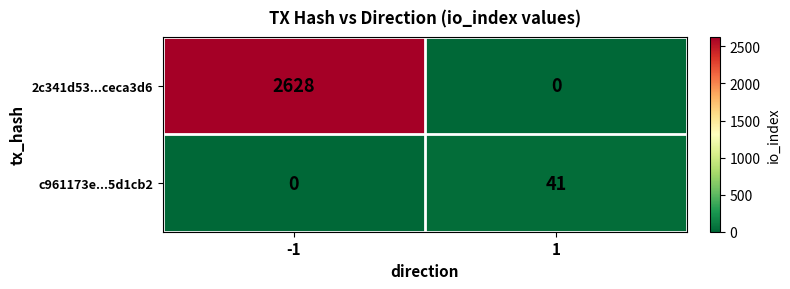

Is it true that 2c341d53...ceca3d6 equals 725 at -1?

False